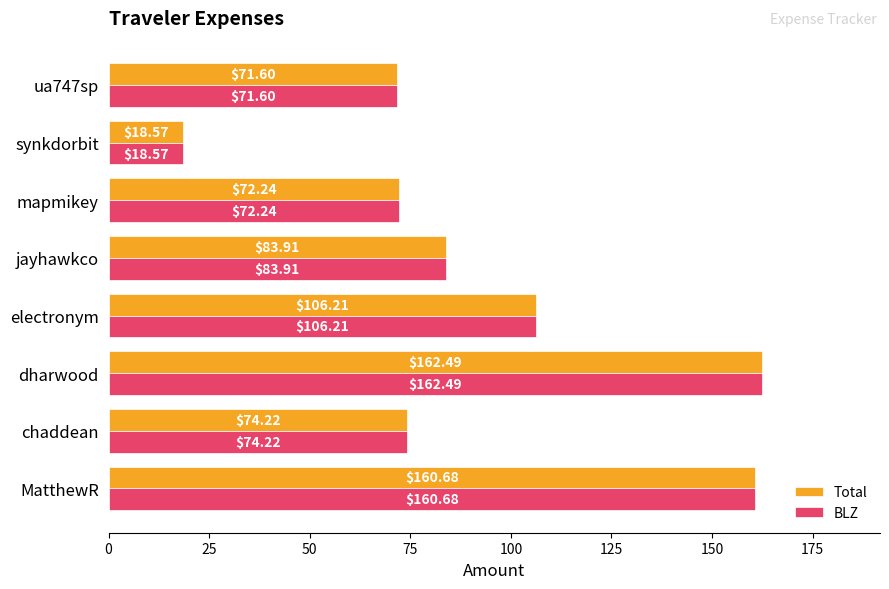

At which label does Total reach its peak?

dharwood